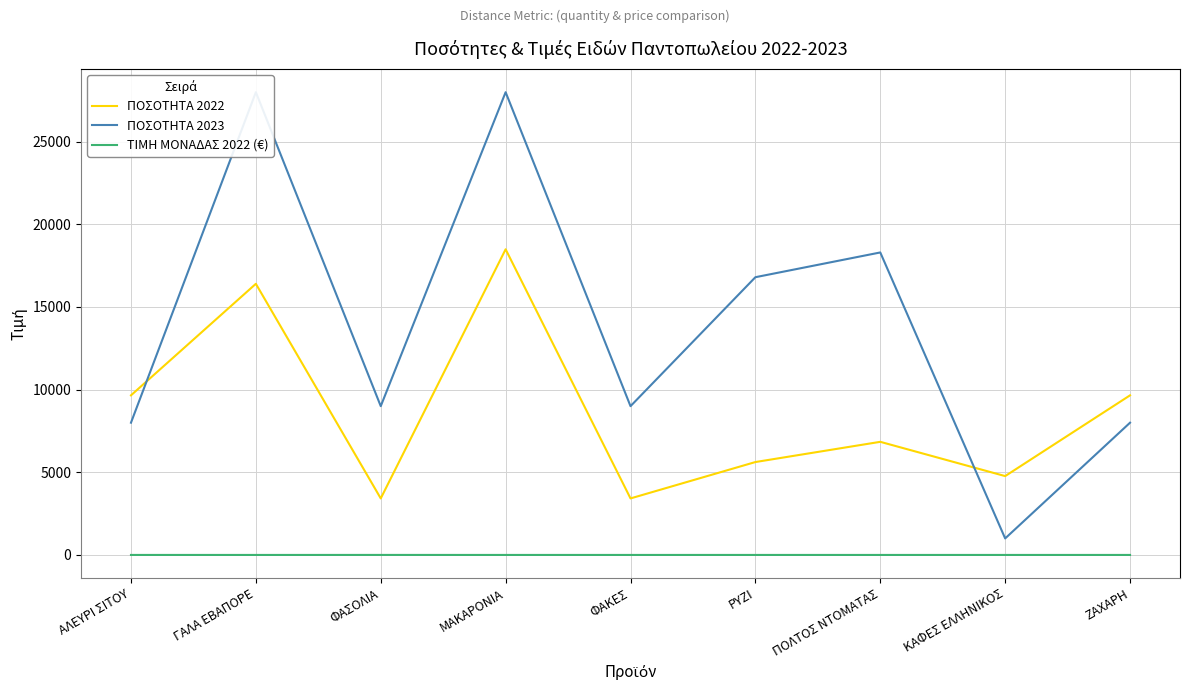

Which series has the largest total across all categories?

ΠΟΣΟΤΗΤΑ 2023